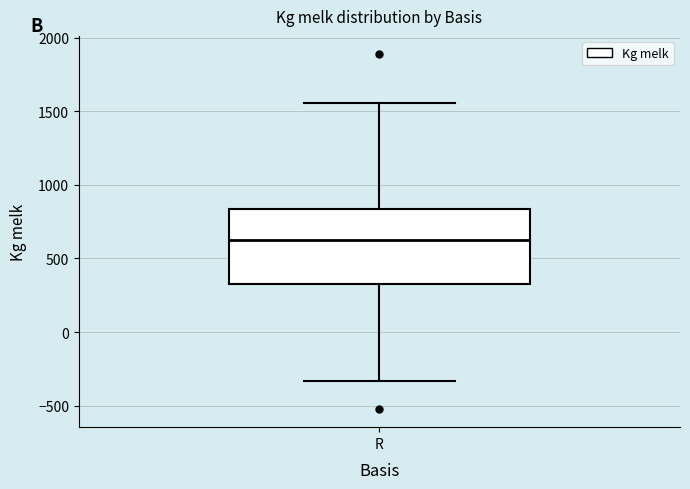

Where does the upper whisker of the box for R end on the y-axis? The values are not printed on the chart, so give them approximately, as read against the axis.

1550